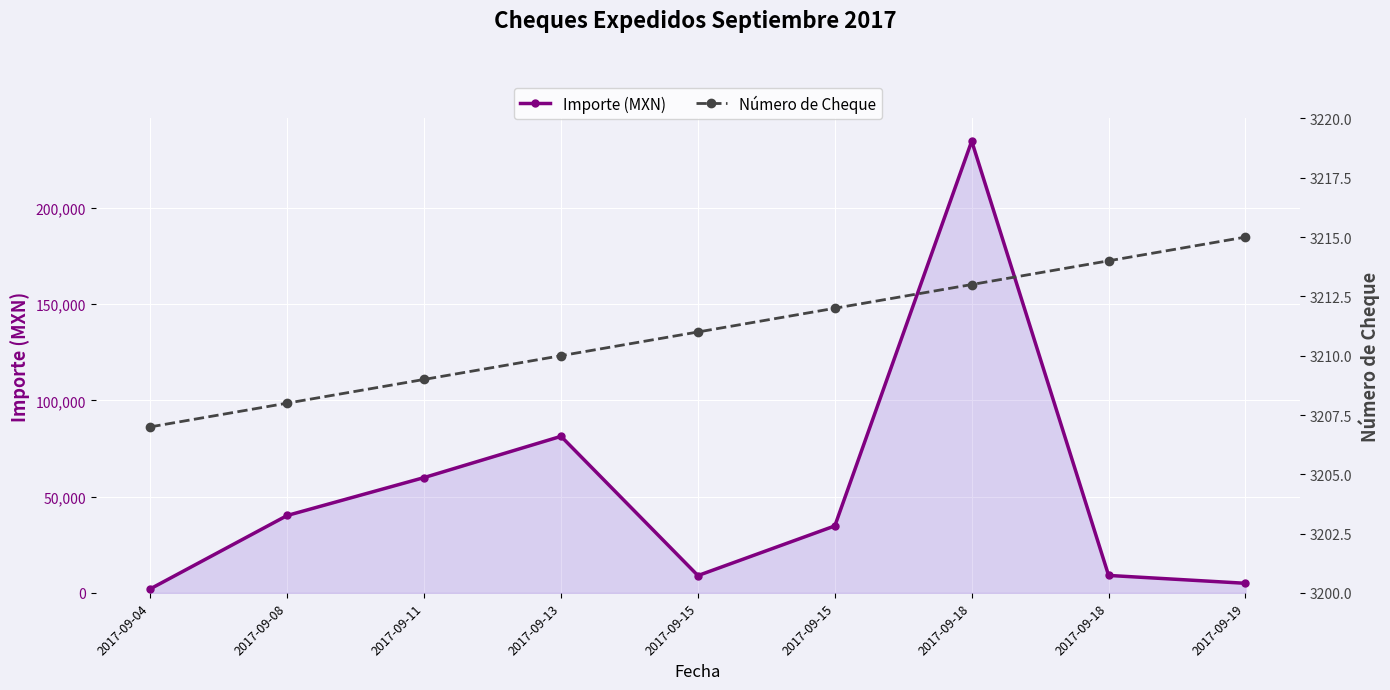

Where does the Importe (MXN) series first go above 34800?

2017-09-08